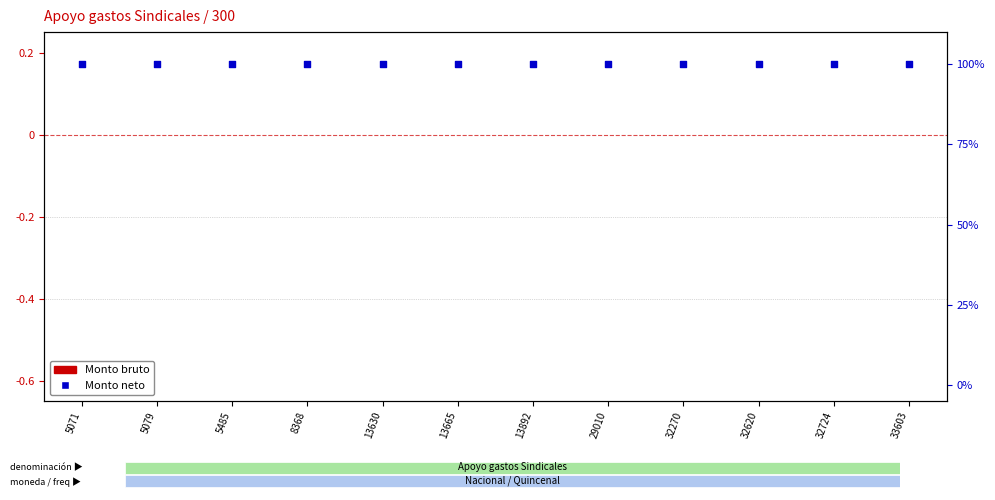

Which series reaches the minimum Y coordinate?

Monto bruto